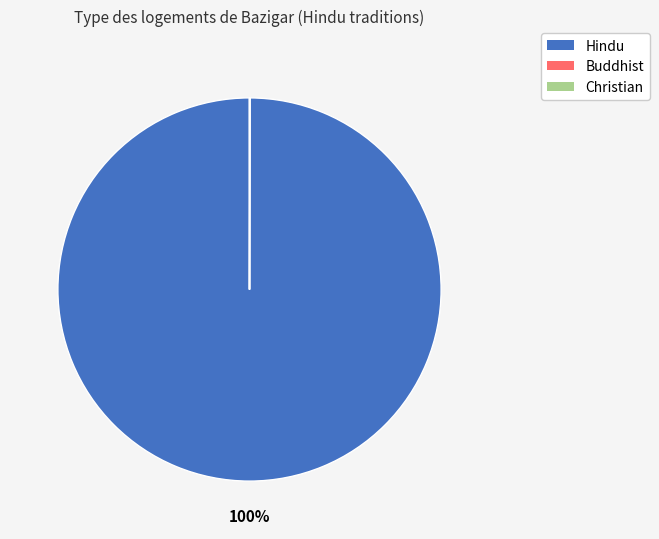

To the nearest percent, what is the difference between the largest and smallest slice percentages?

100%